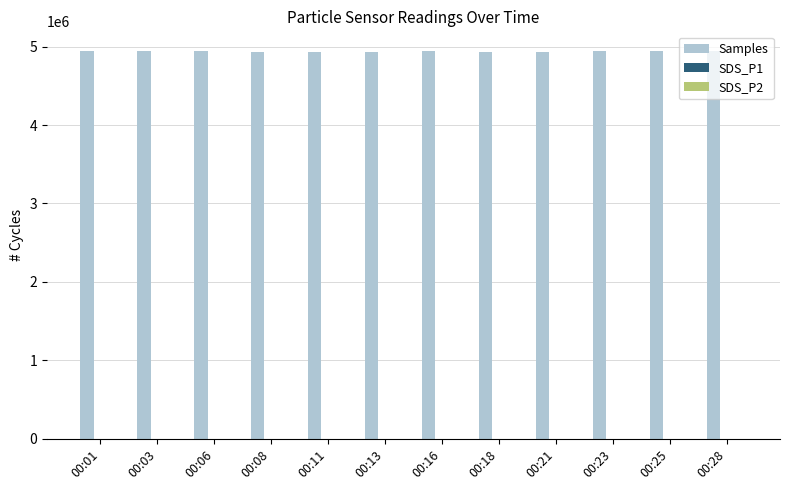

What is the maximum value shown in the chart?

4946429.0